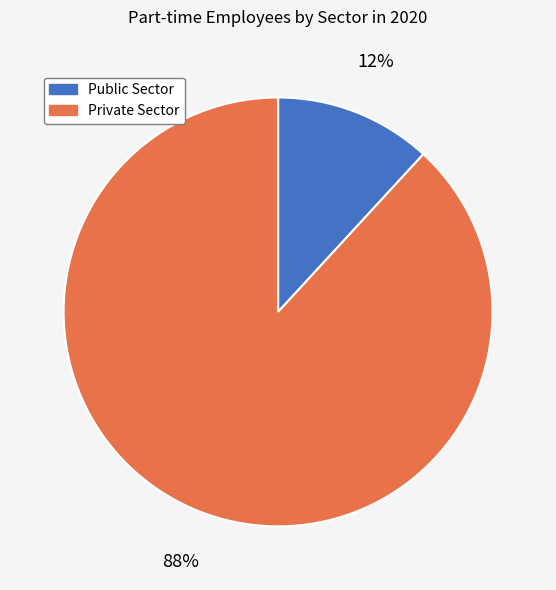

What is the ratio of the value at Public Sector to the value at Private Sector?

0.1